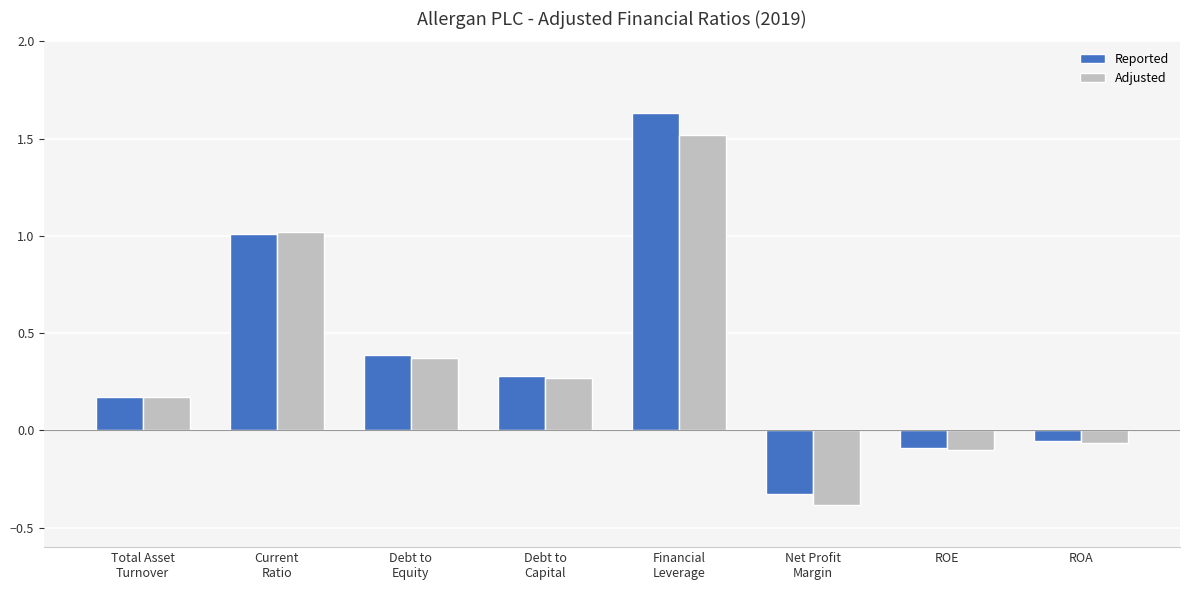

What is the difference between the highest and lowest values at Net Profit
Margin?

0.1